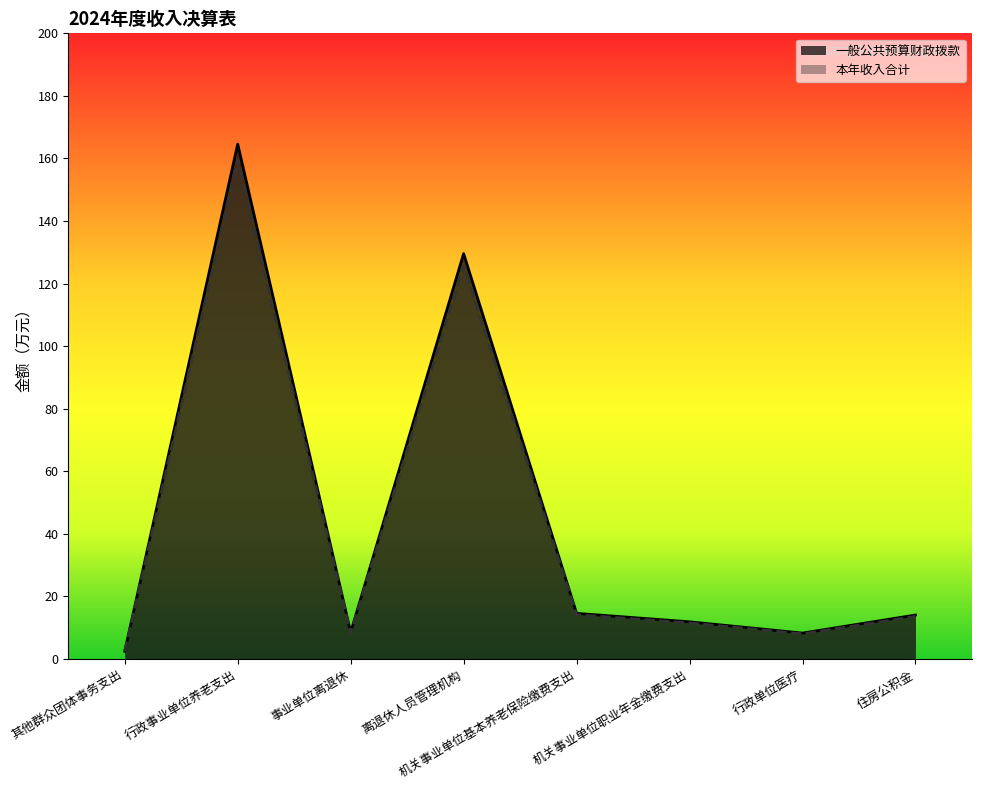

What is the label of the 5th point from the left?

机关事业单位基本养老保险缴费支出